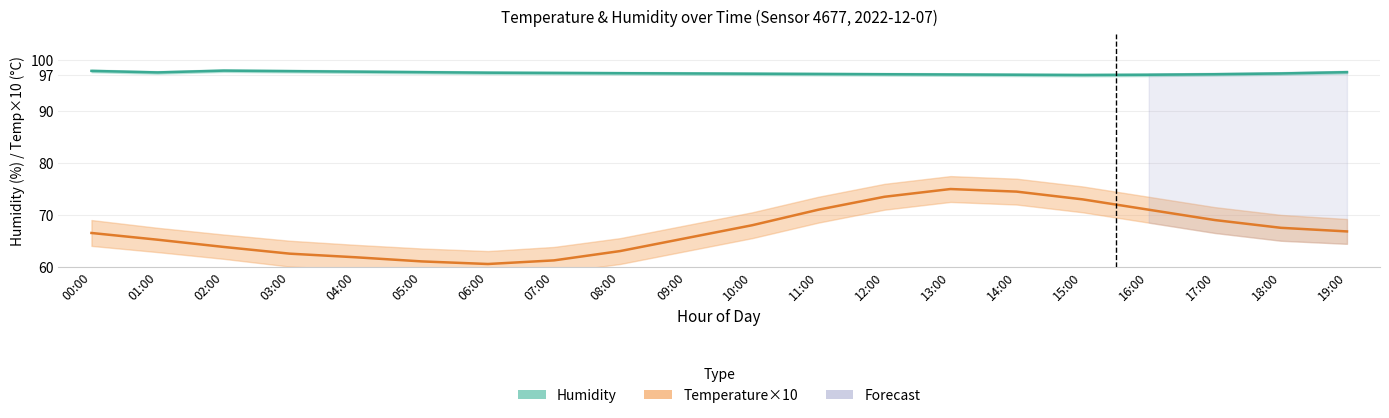

List the labels in order of Humidity (mean) value, largest first.

02:00, 00:00, 03:00, 04:00, 05:00, 19:00, 01:00, 06:00, 07:00, 08:00, 09:00, 18:00, 10:00, 11:00, 12:00, 17:00, 13:00, 14:00, 16:00, 15:00